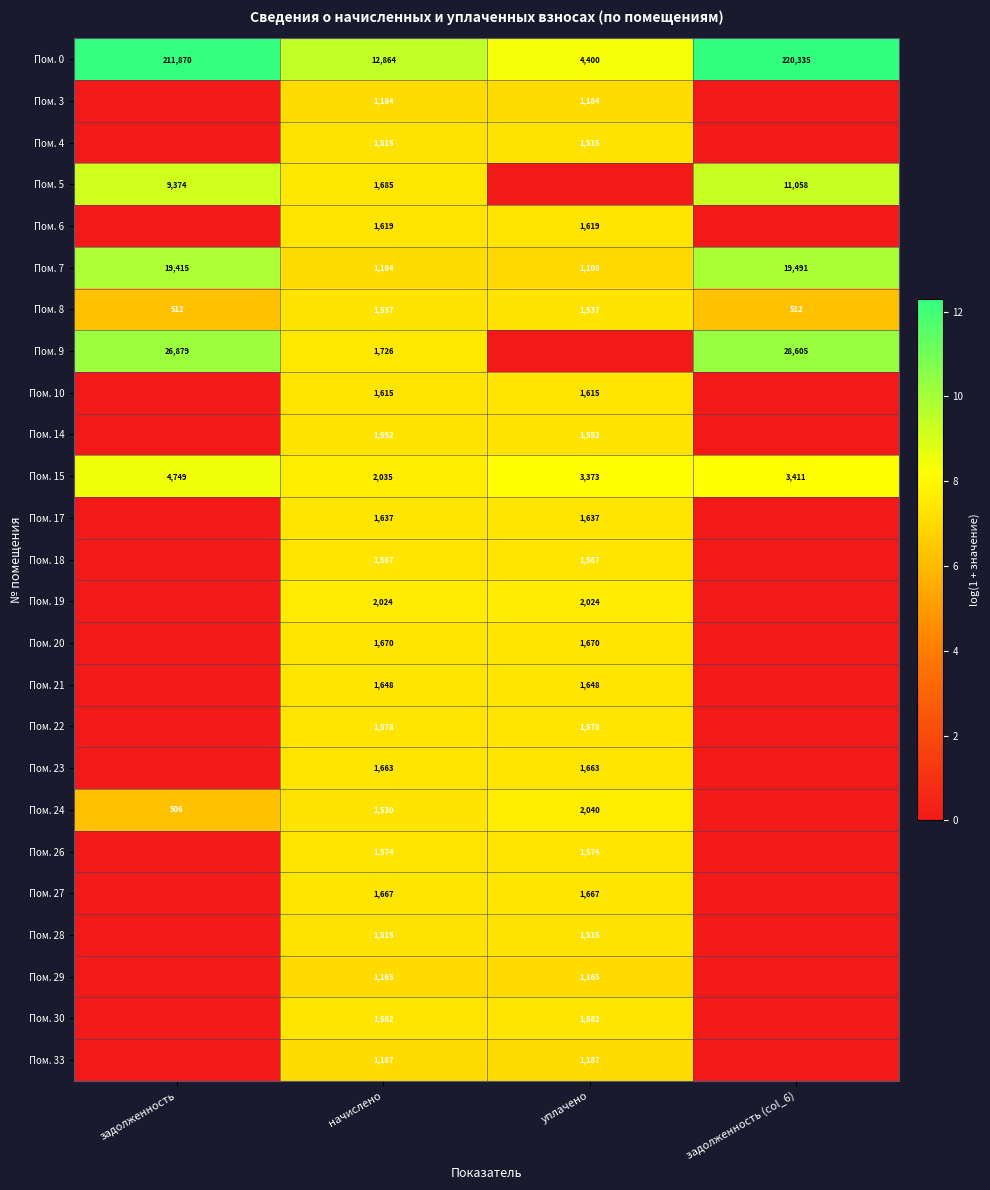

Rank the categories by Пом. 0 value from lowest to highest.

уплачено, начислено, задолженность, задолженность (col_6)